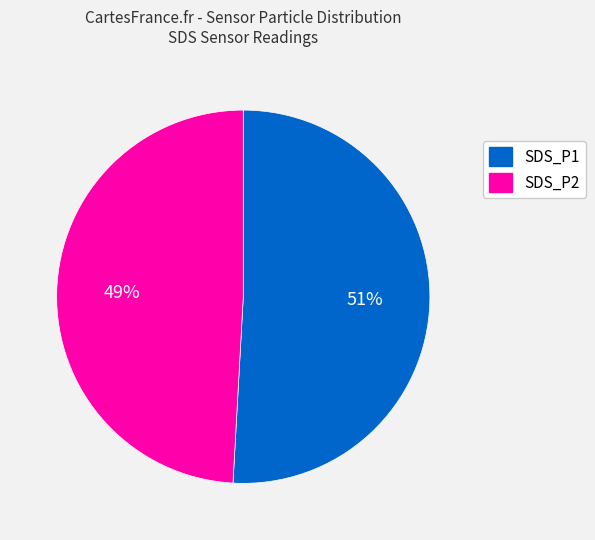

Is the sum of SDS_P2 and SDS_P1 greater than half?

Yes